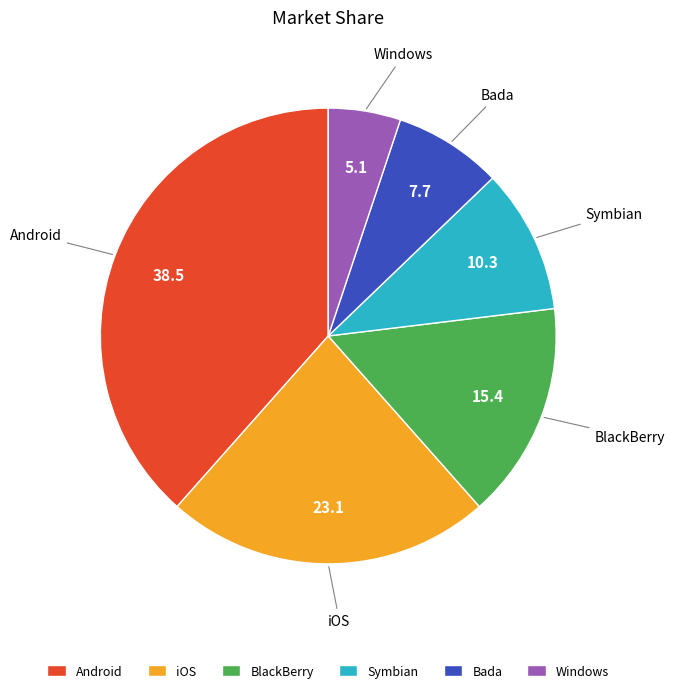

What is the smallest slice in the pie chart?

Windows